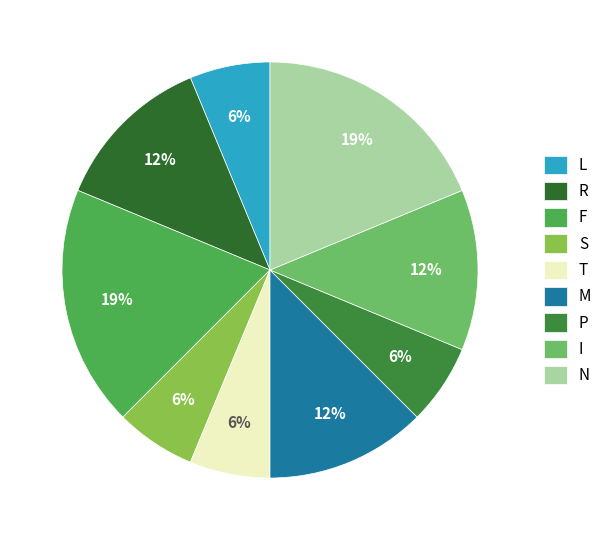

Rank the categories by value from highest to lowest.

F, N, R, M, I, L, S, T, P